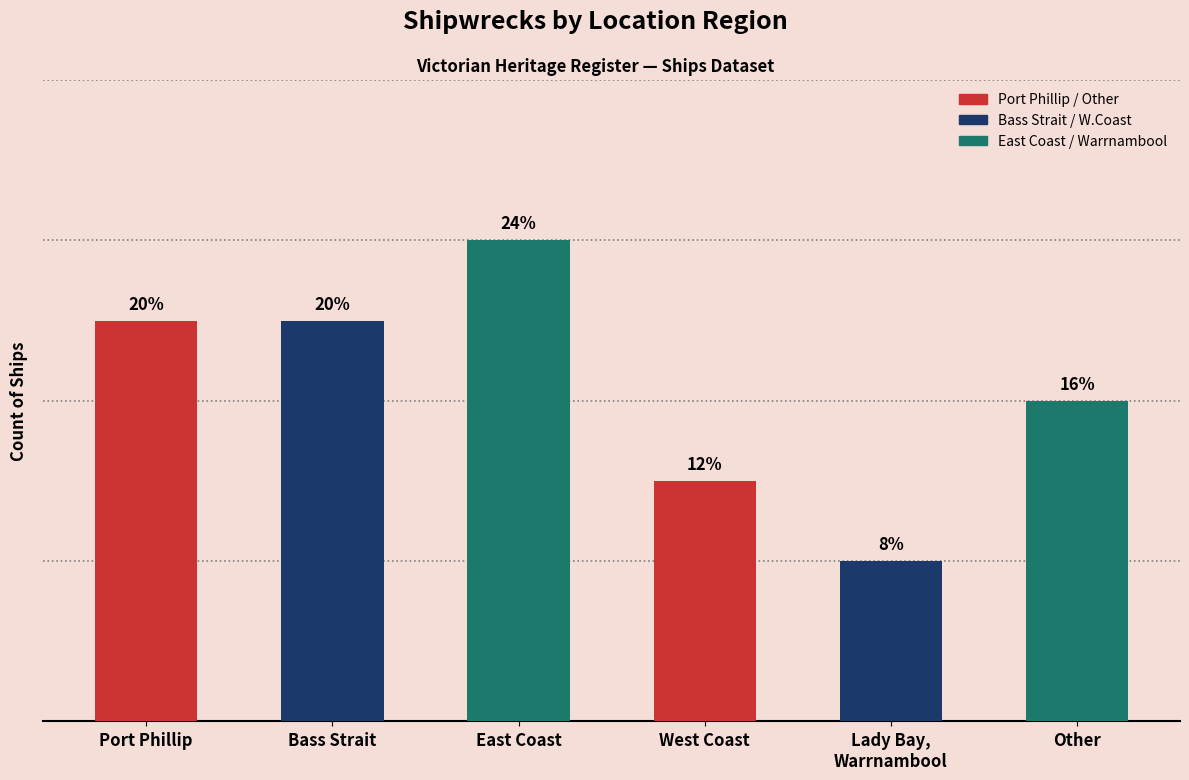

The chart shows a value of 3 at West Coast. True or false?

True